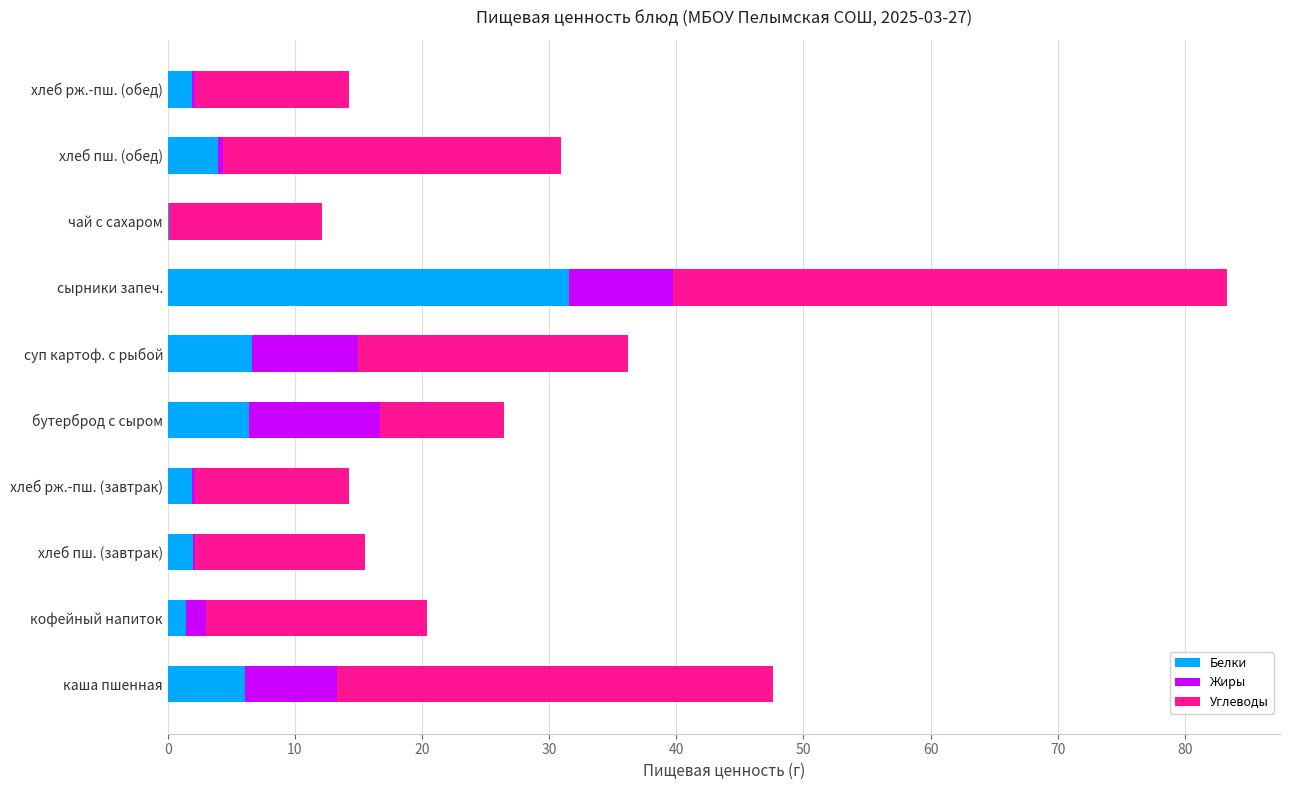

Is it true that Белки equals 3.9 at хлеб пш. (обед)?

True